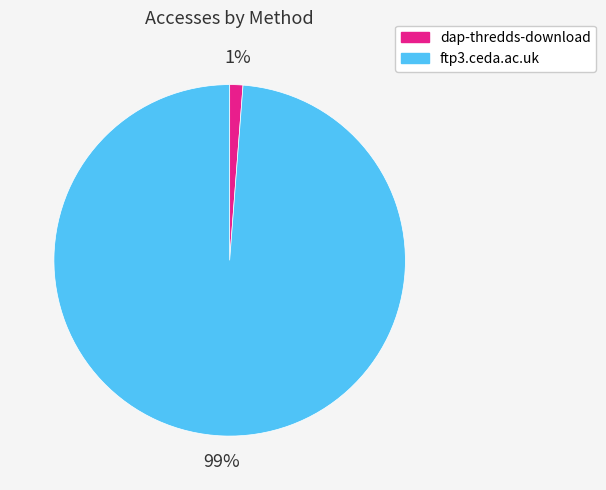

Count the number of slices in the pie.

2